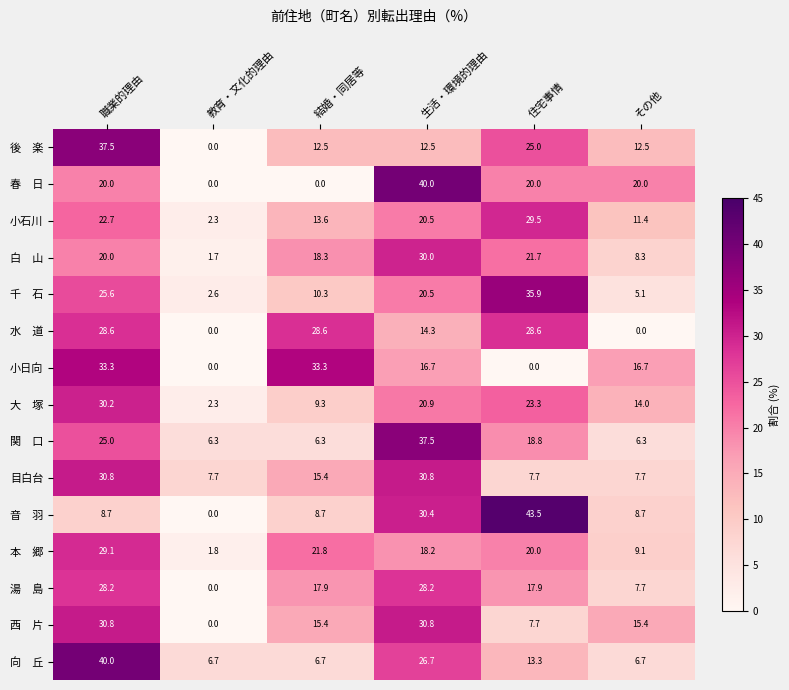

What is the maximum value shown in the chart?

43.5